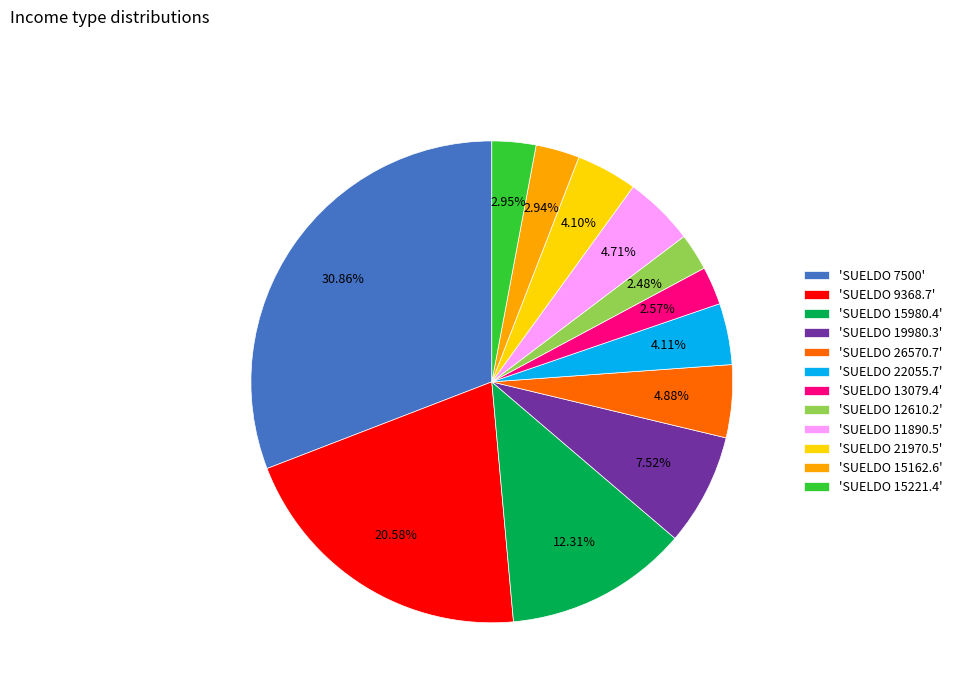

Which slice is the largest?

'SUELDO 7500'